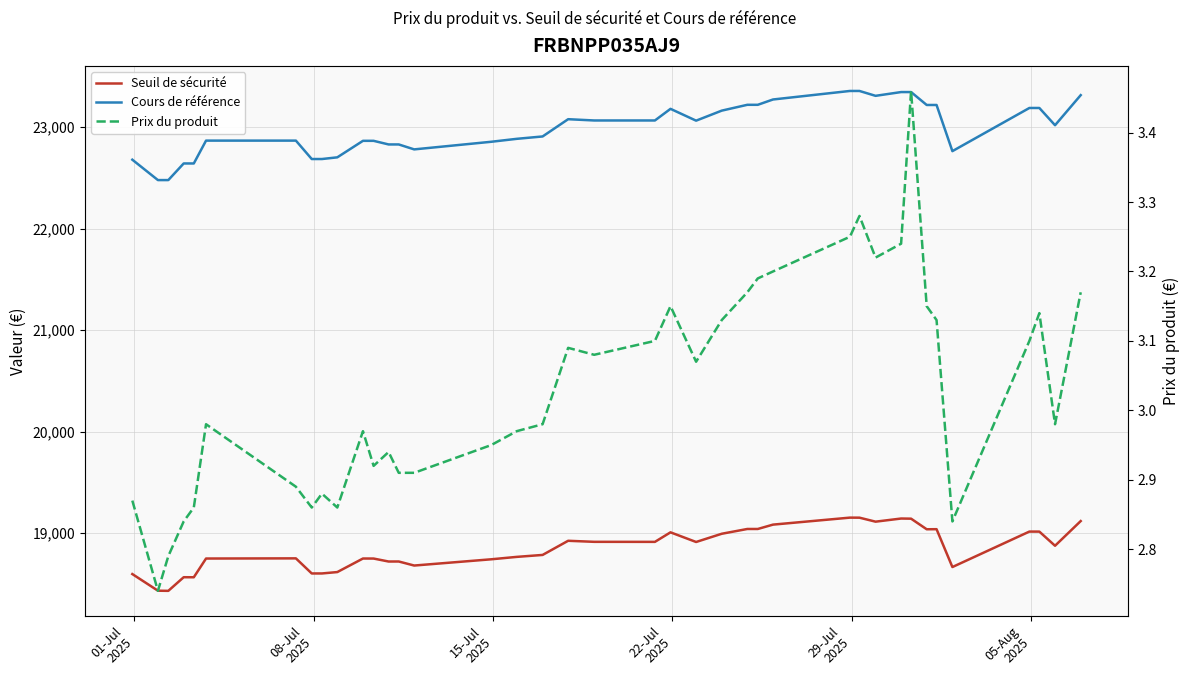

What is the value of the Cours de référence point at the 12th from the left?

22864.9